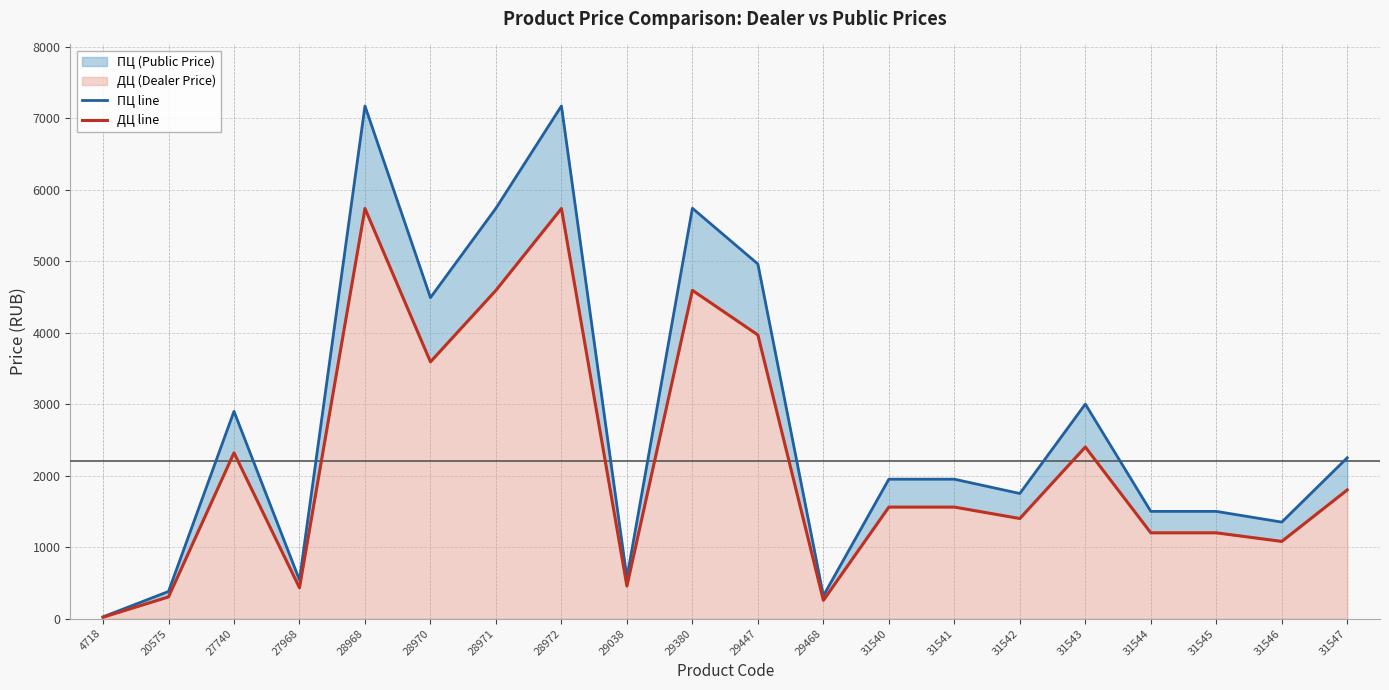

True or false: ПЦ line and ДЦ line intersect in this chart.

False